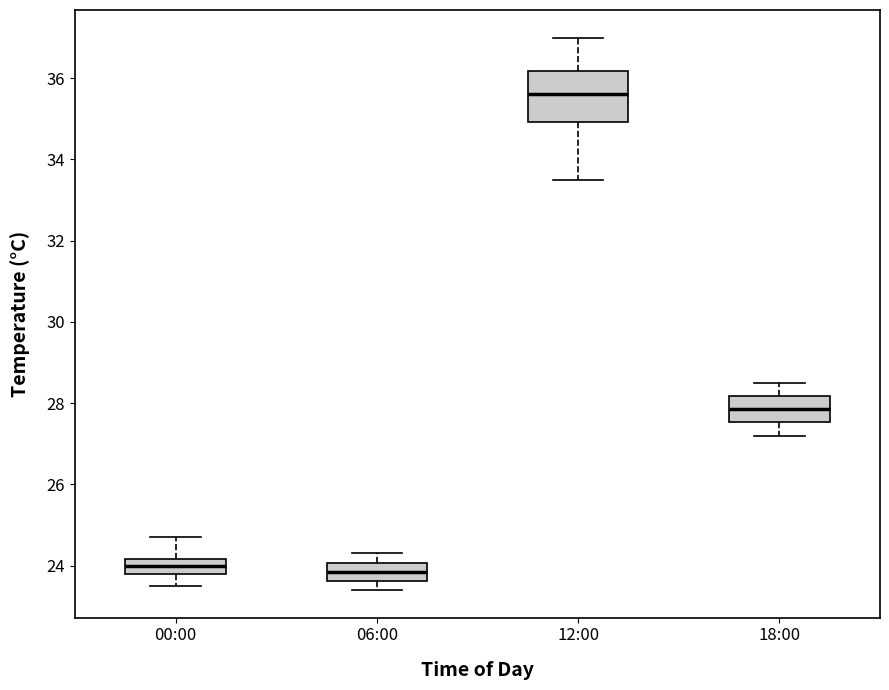

Comparing the boxes themselves (not the whiskers), which one is the tallest?

12:00